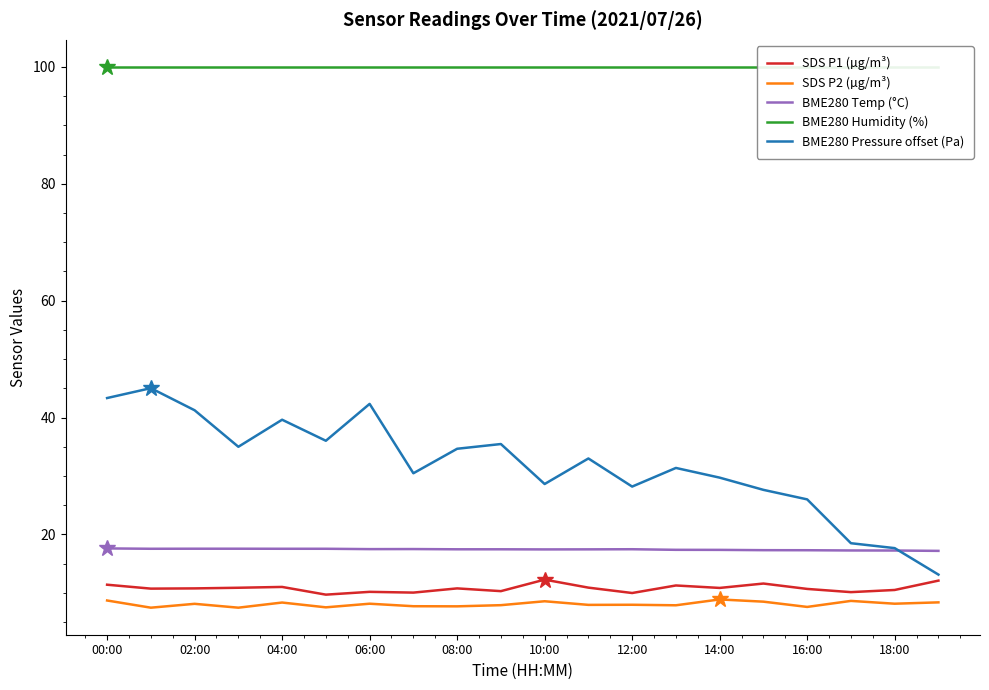

True or false: SDS P2 (µg/m³) and BME280 Pressure offset (Pa) intersect in this chart.

False